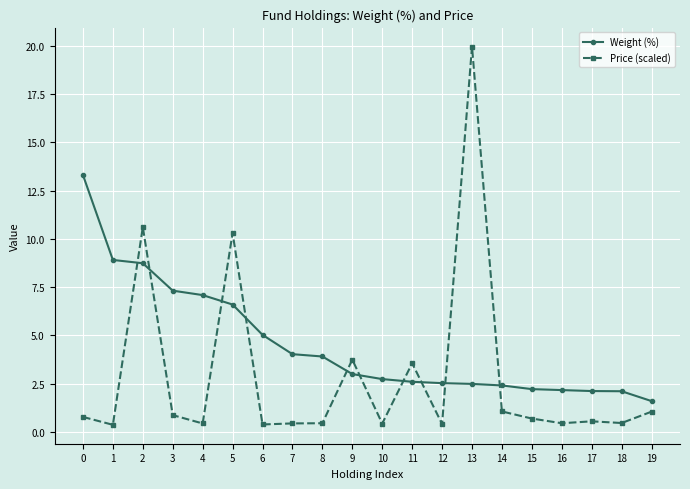

At 5, list the series in order from smallest to largest.

Weight (%), Price (scaled)